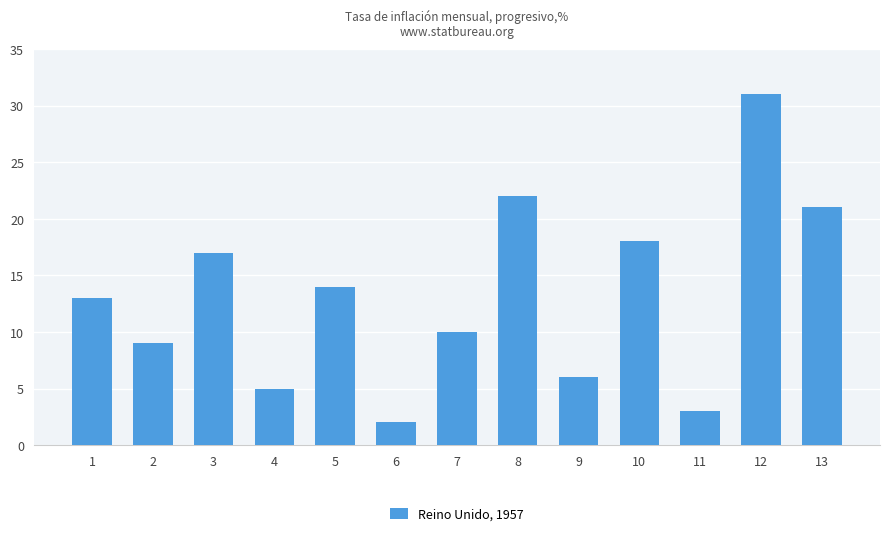

Reading left to right, transcribe all the data shown in this chart.

13	9	17	5	14	2	10	22	6	18	3	31	21